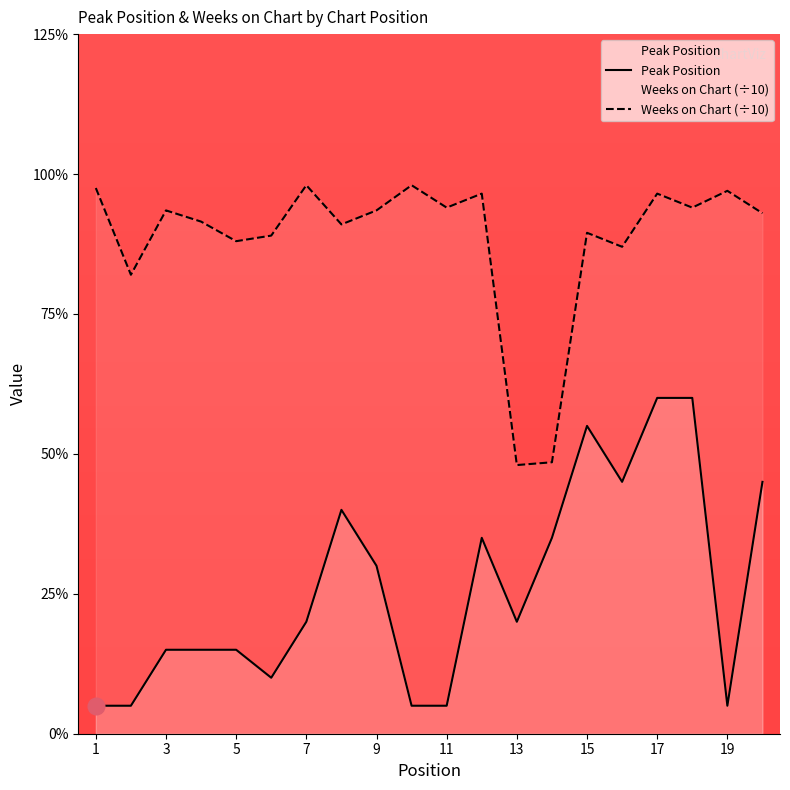

What value does the Weeks on Chart series have at 14?

9.7